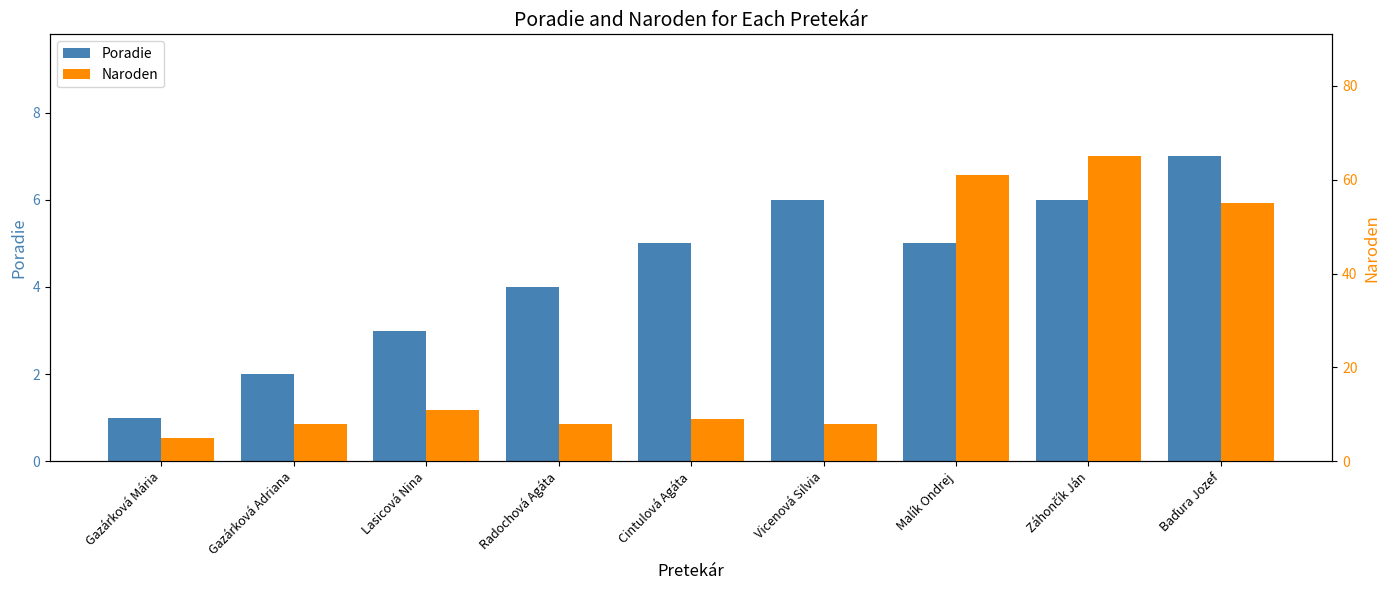

At how many categories does at least one series exceed 40?

3